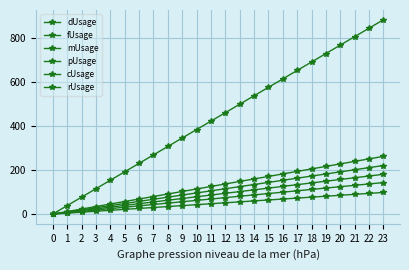

Count the number of categories in the chart.

24